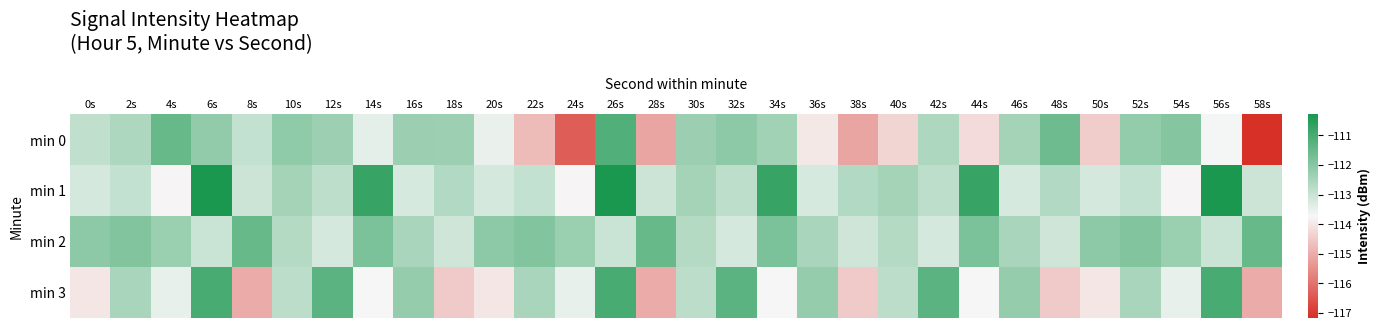

At how many categories does at least one series exceed -113?

30